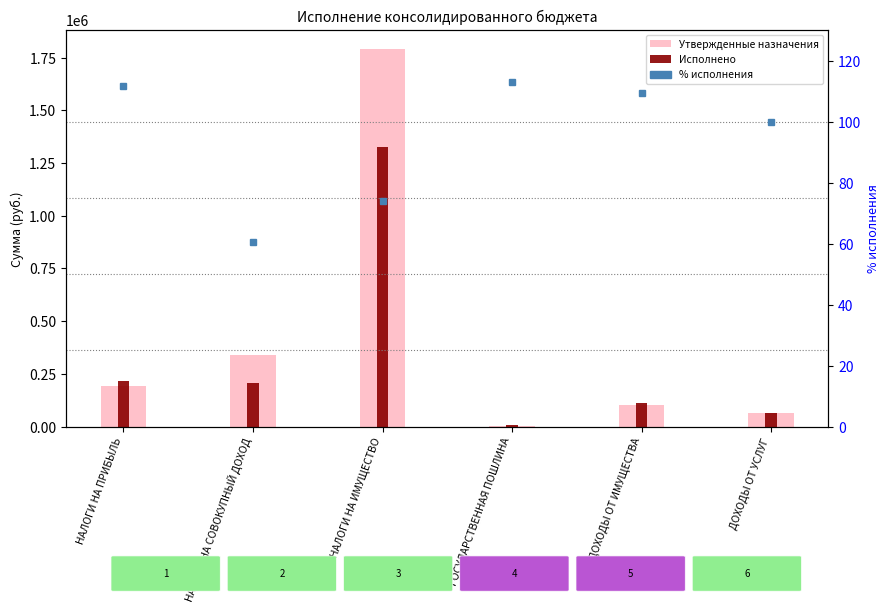

How many data points in % исполнения are above 109?

3